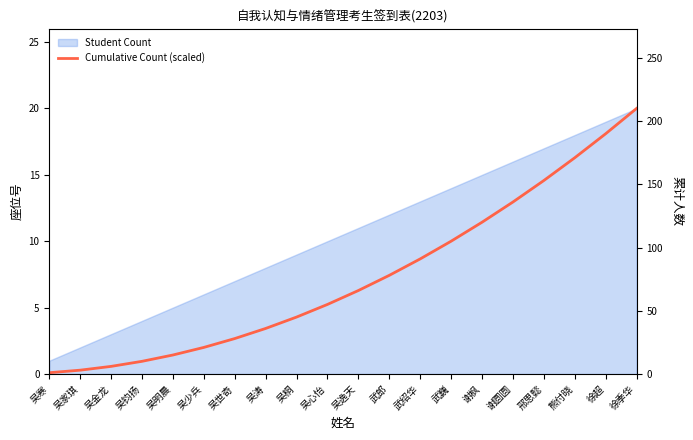

Reading right to left, extract all data points from this chart.

20.0	18.1	16.3	14.6	13.0	11.4	10.0	8.7	7.4	6.3	5.2	4.3	3.4	2.7	2.0	1.4	1.0	0.6	0.3	0.1